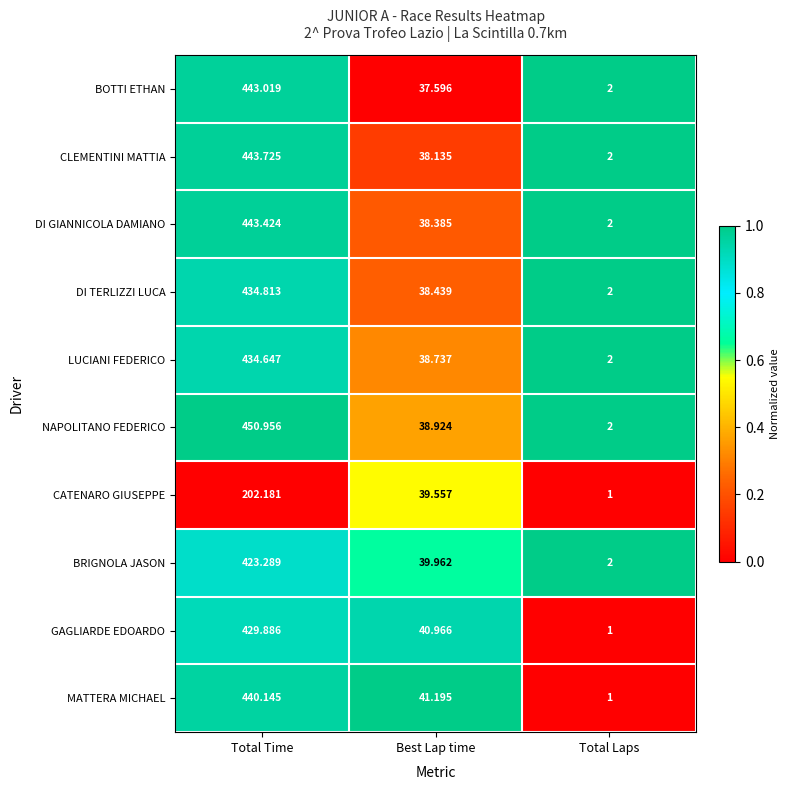

Between Total Time and Total Laps, which series saw the biggest shift?

NAPOLITANO FEDERICO